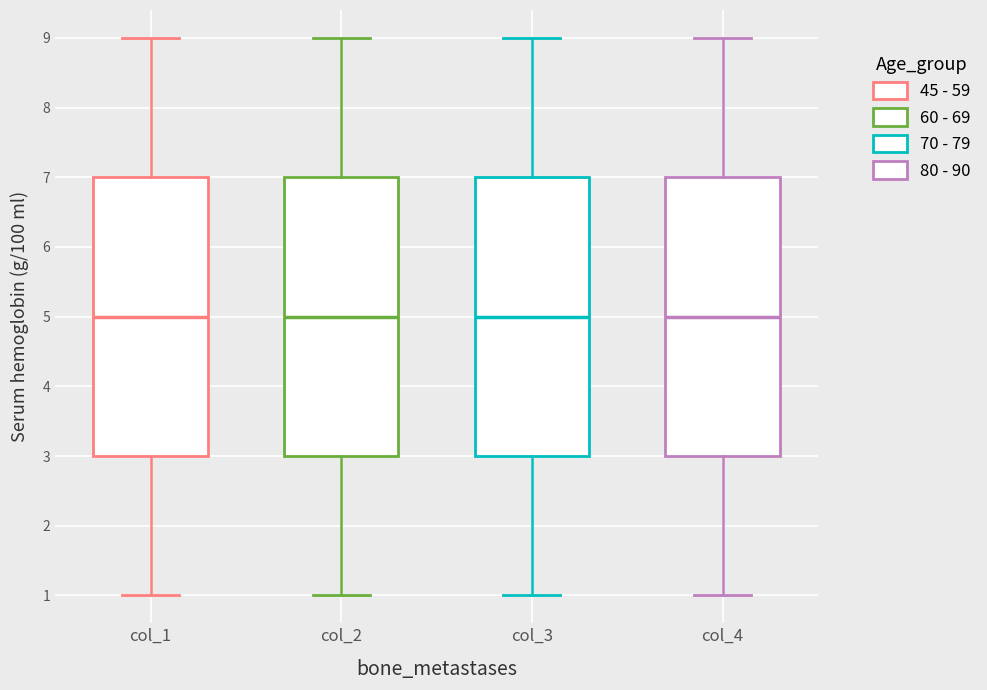

Reading left to right, read every box against the y-axis: the position of its median line, the range the box covers, and the ends of its whiskers. The values are not printed on the chart, so give them approximately, as read against the axis.

col_1: median 5, box 3 to 7, whiskers 1 to 9
col_2: median 5, box 3 to 7, whiskers 1 to 9
col_3: median 5, box 3 to 7, whiskers 1 to 9
col_4: median 5, box 3 to 7, whiskers 1 to 9